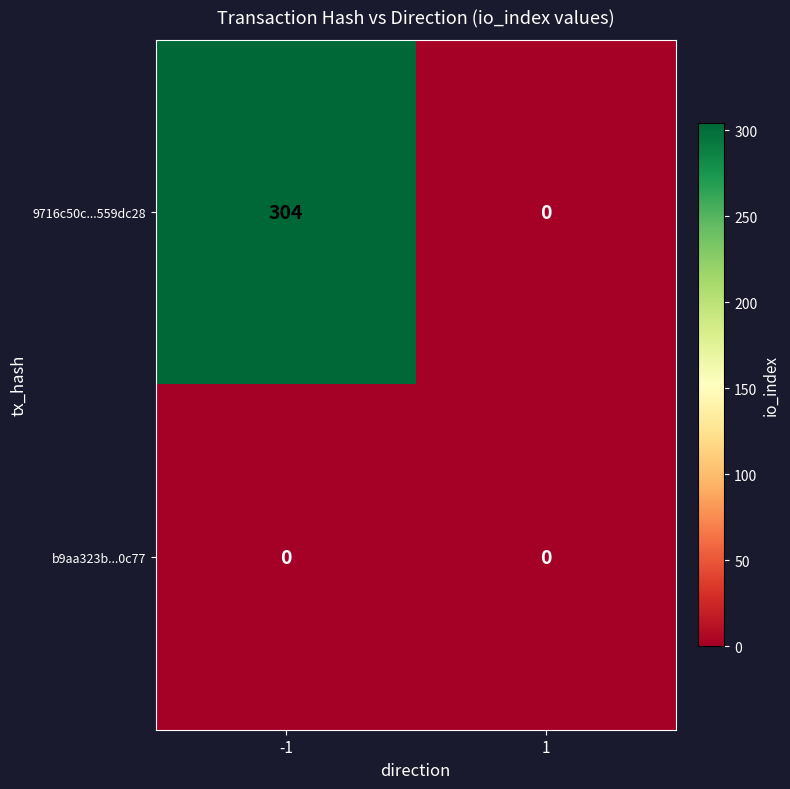

What is the greatest value displayed?

304